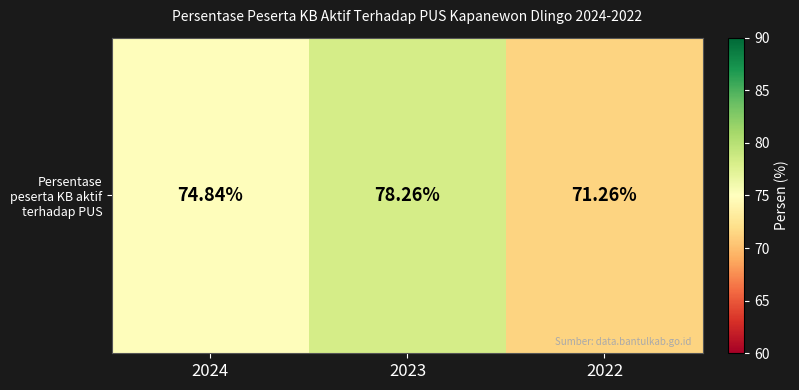

Reading left to right, list all the values displayed in this chart.

2024=74.8	2023=78.3	2022=71.3